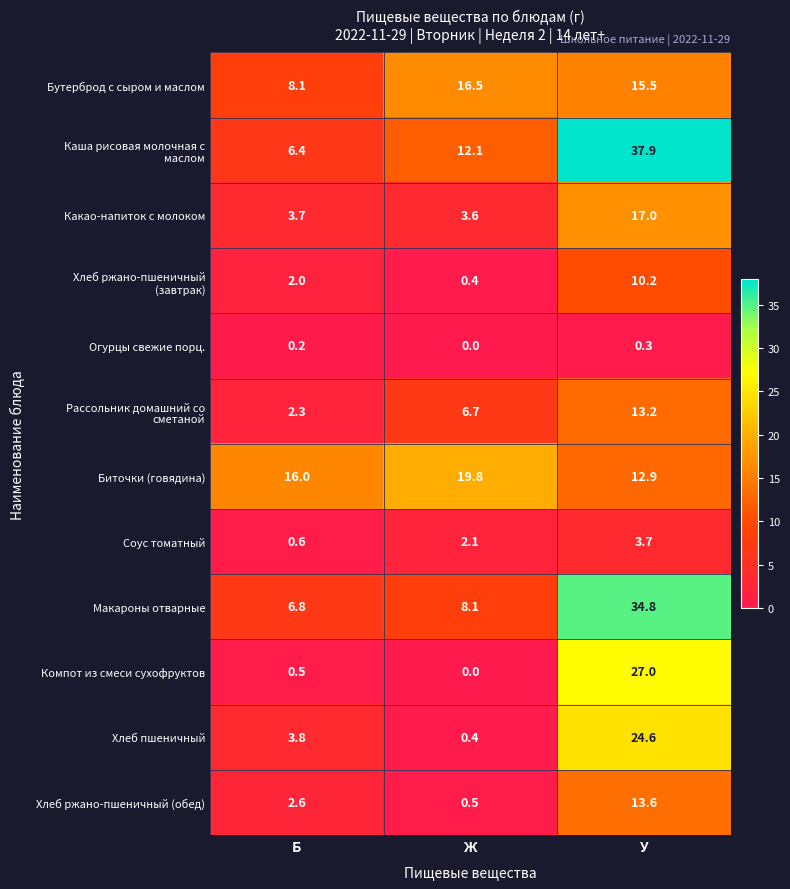

At which category does the chart reach its peak across all series?

У